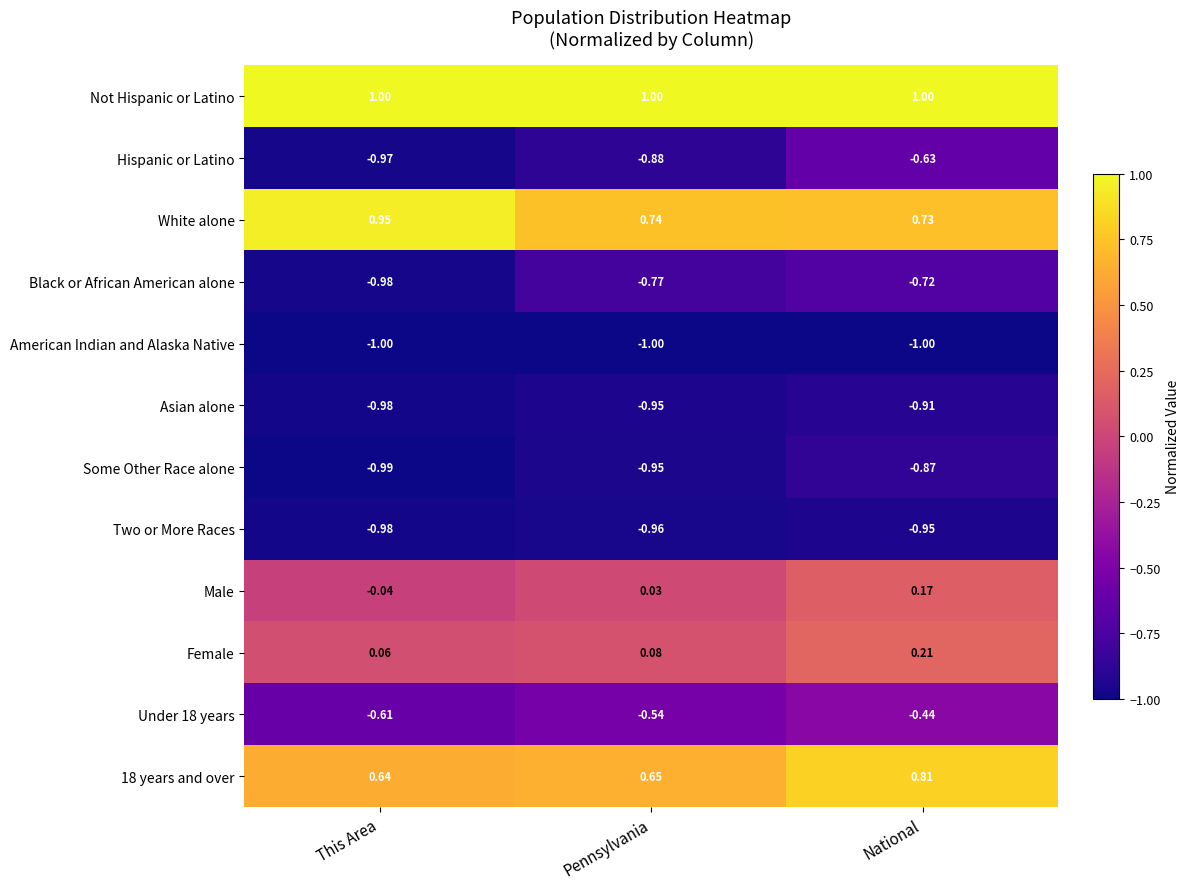

Is the value of Asian alone at This Area greater than the value of Two or More Races at National?

No